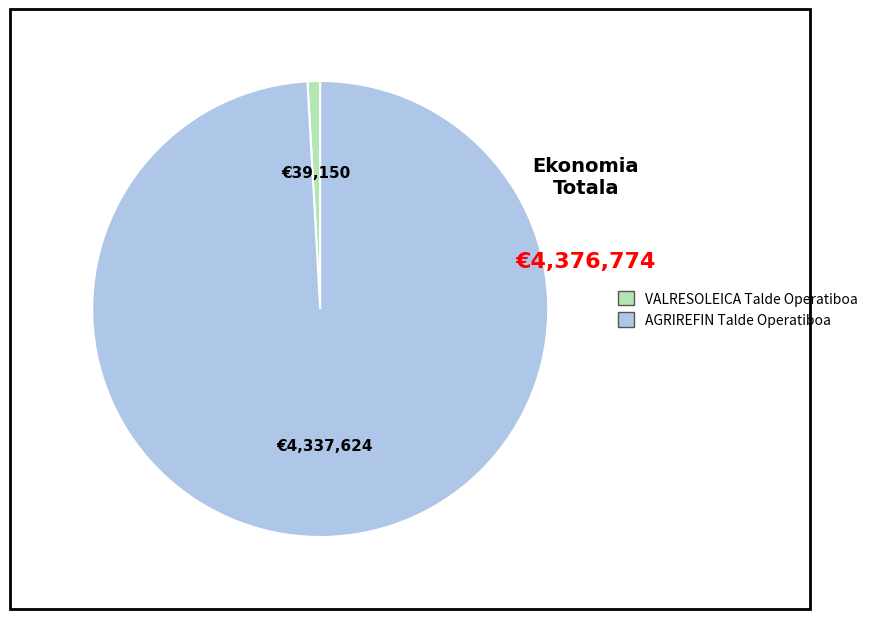

Do VALRESOLEICA Talde Operatiboa and AGRIREFIN Talde Operatiboa together represent more than half of the pie?

Yes